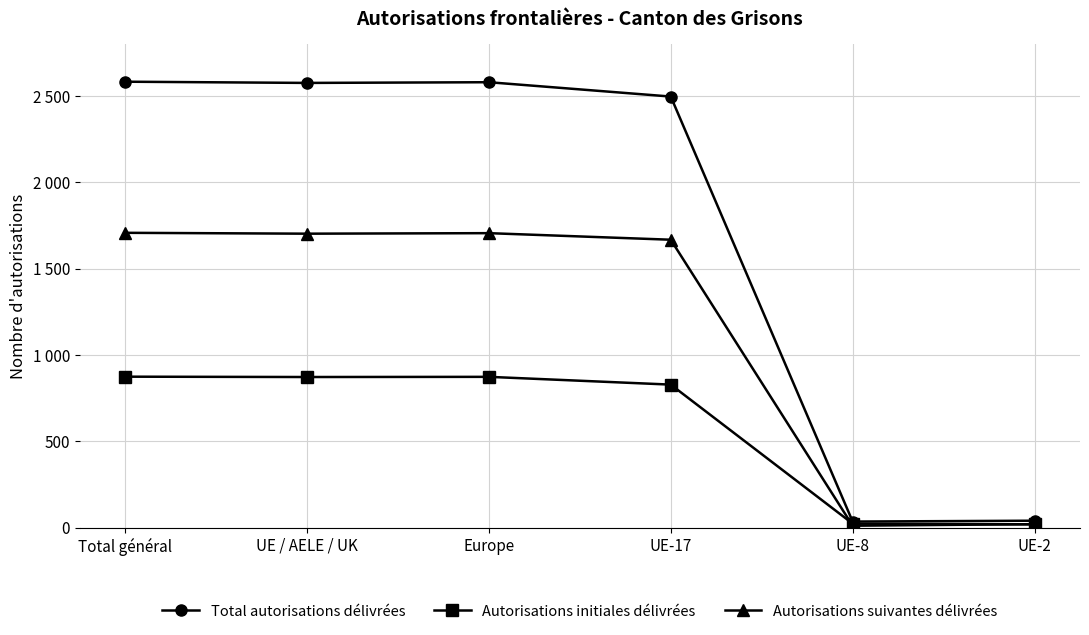

List the series in order of their peak value, highest first.

Total autorisations délivrées, Autorisations suivantes délivrées, Autorisations initiales délivrées